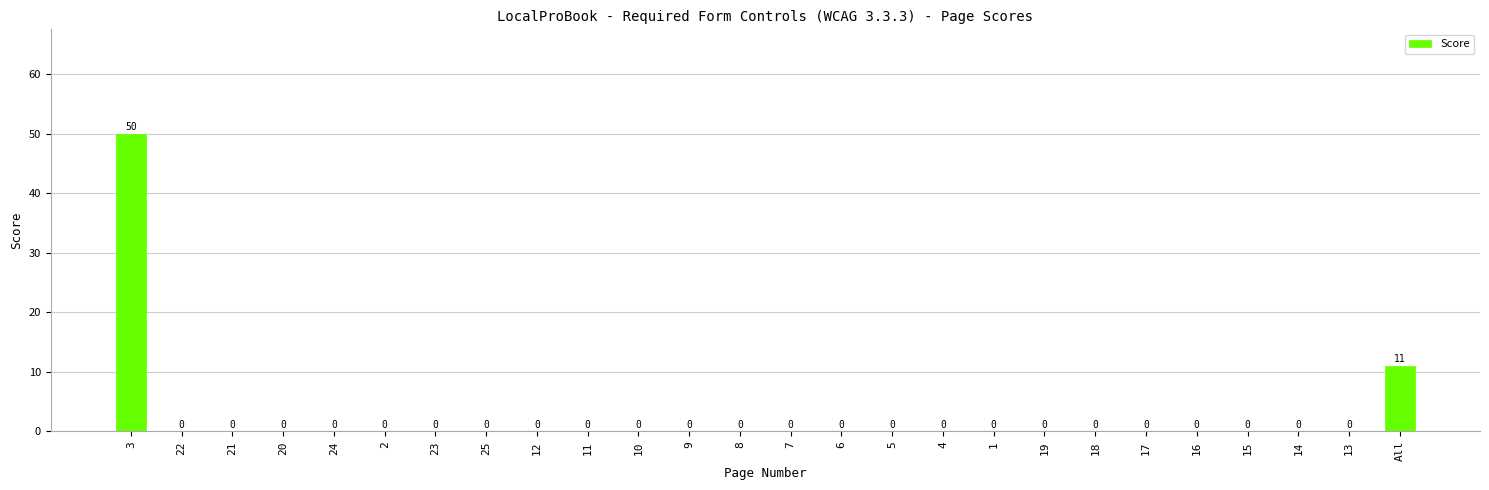

The chart shows a value of 20 at 8. True or false?

False